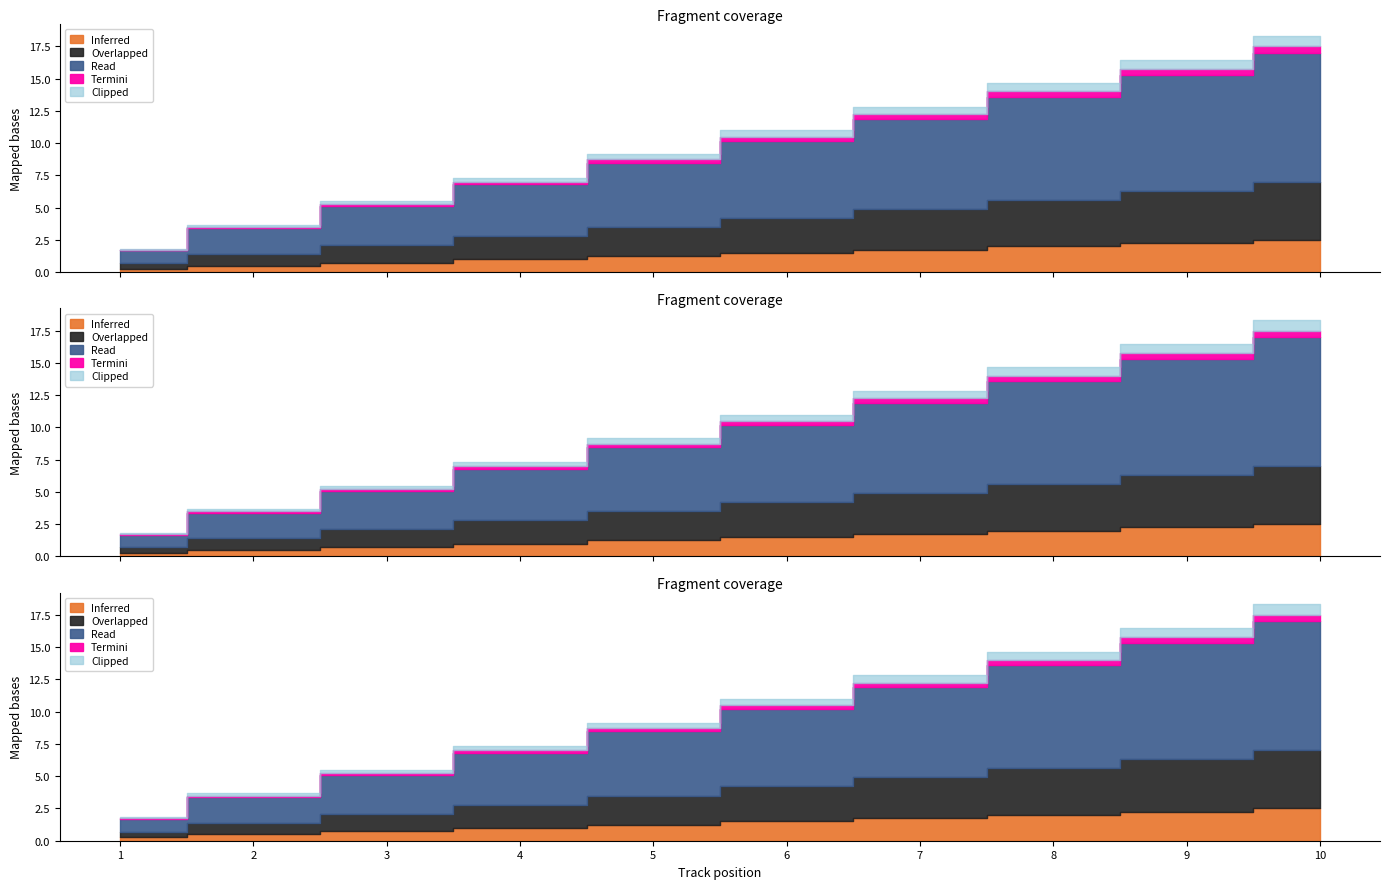

Does the chart display data point markers on the line(s)?

No